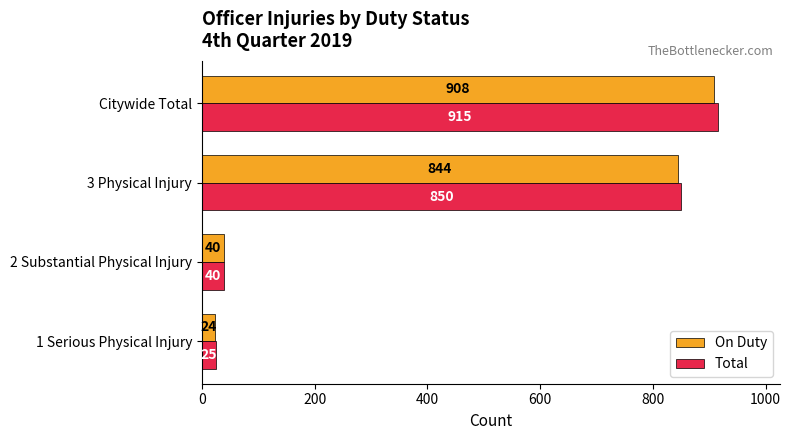

At which category is the sum across all series the highest?

Citywide Total